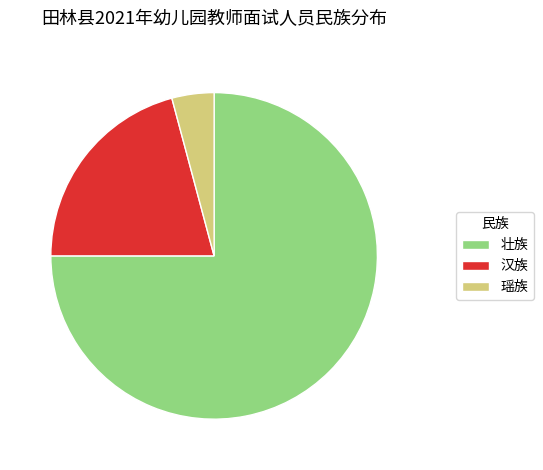

Do 汉族 and 瑶族 together represent more than half of the pie?

No